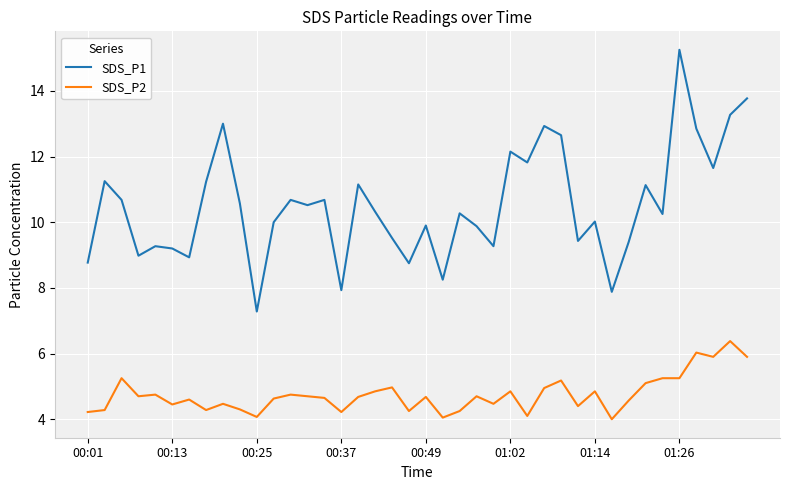

What are all the series names shown in the legend?

SDS_P1, SDS_P2